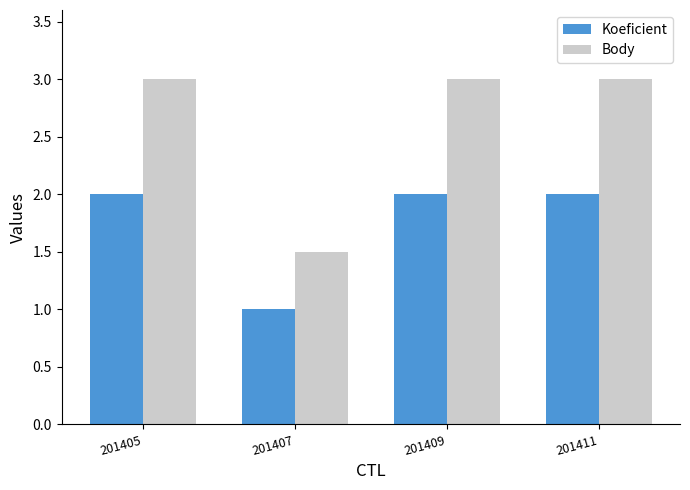

What is the sum of all Koeficient values?

7.0